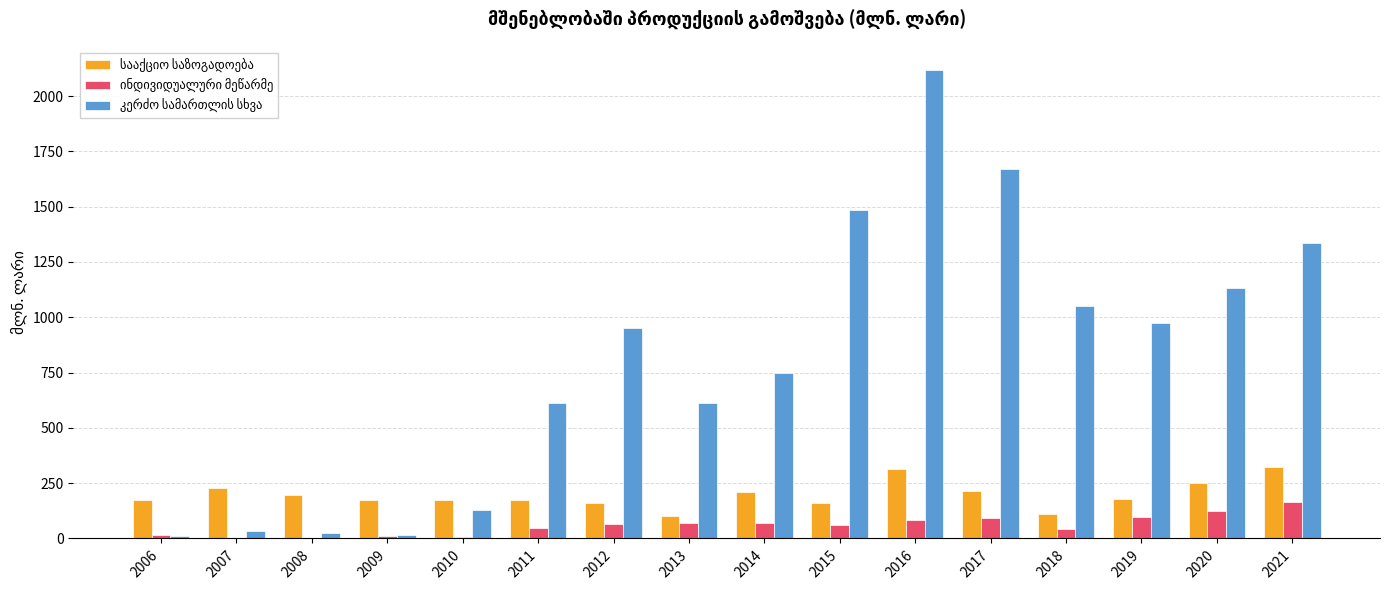

What is the greatest value displayed?

2117.7